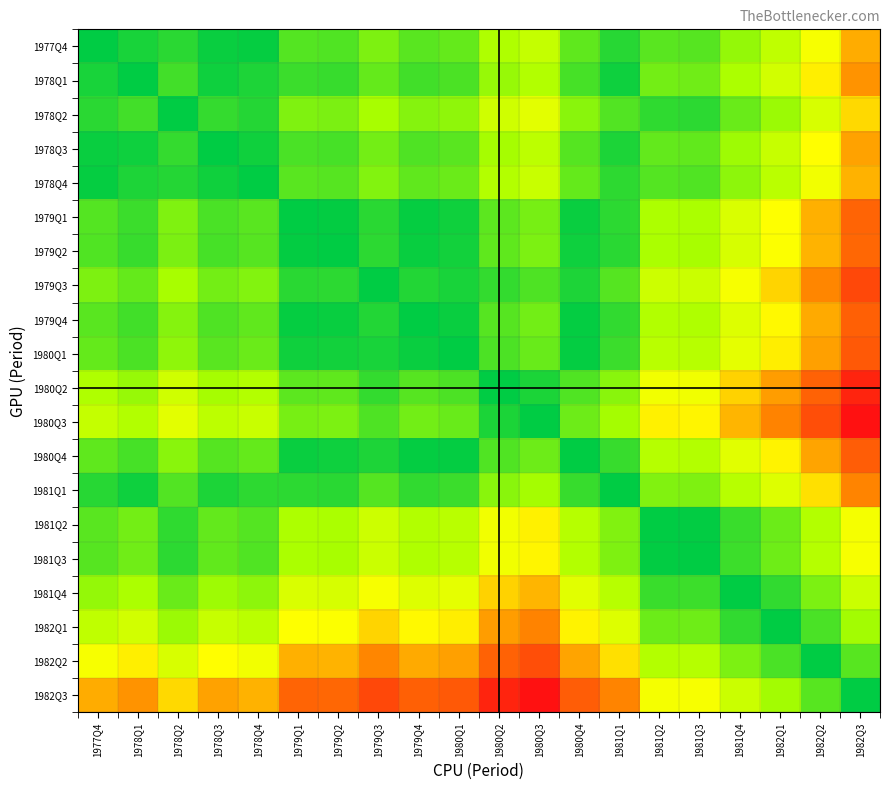

What is the difference between the highest and lowest values at 1982Q1?

16.0